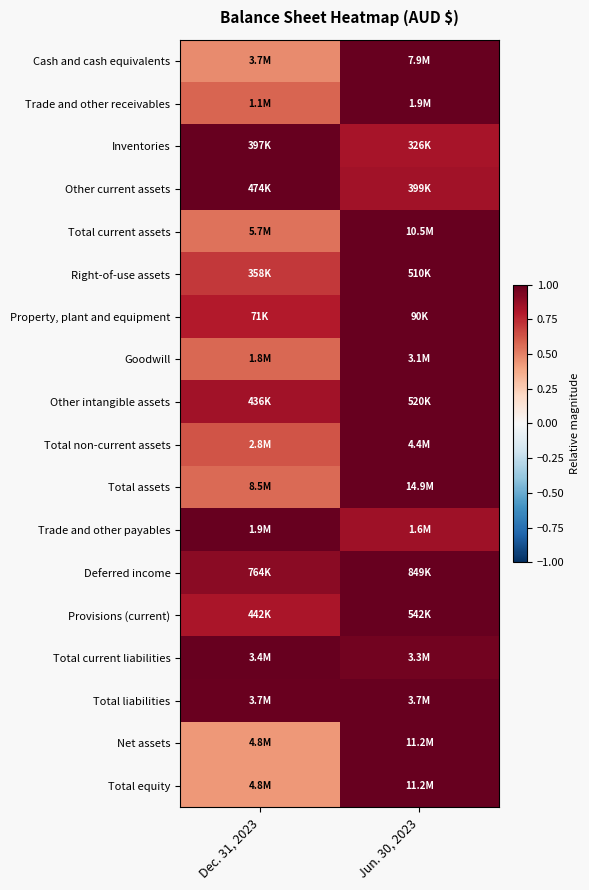

Rank the series at Jun. 30, 2023 from highest to lowest value.

Cash and cash equivalents, Trade and other receivables, Total current assets, Right-of-use assets, Property, plant and equipment, Goodwill, Other intangible assets, Total non-current assets, Total assets, Deferred income, Provisions (current), Total liabilities, Net assets, Total equity, Total current liabilities, Trade and other payables, Other current assets, Inventories